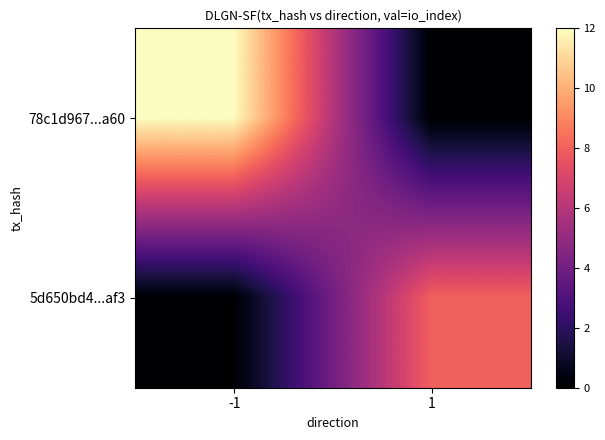

Reading left to right, extract all data points from this chart.

78c1d967...a60: -1=12	1=0
5d650bd4...af3: -1=0	1=8